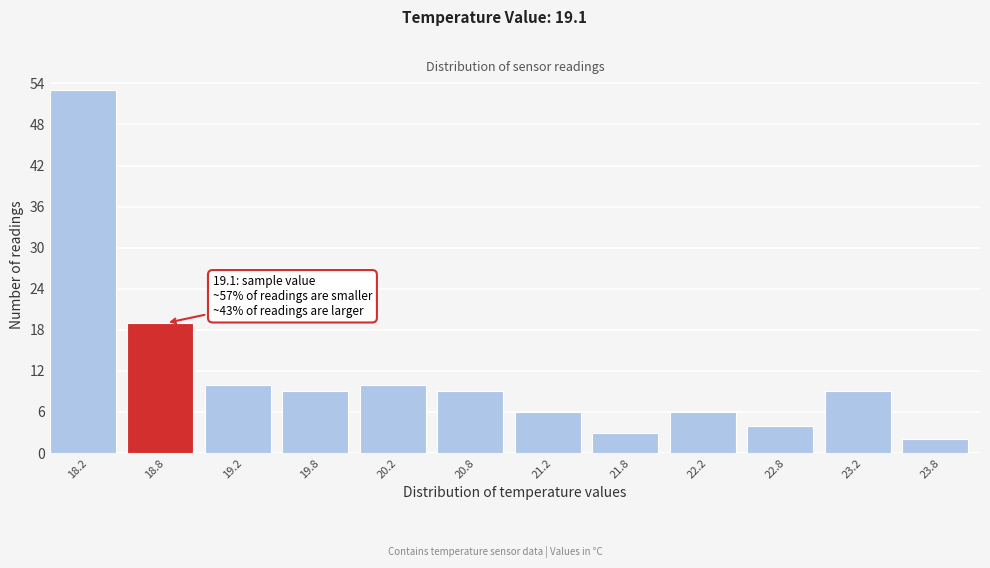

Reading left to right, list all the values displayed in this chart.

18.2=53	18.8=19	19.2=10	19.8=9	20.2=10	20.8=9	21.2=6	21.8=3	22.2=6	22.8=4	23.2=9	23.8=2